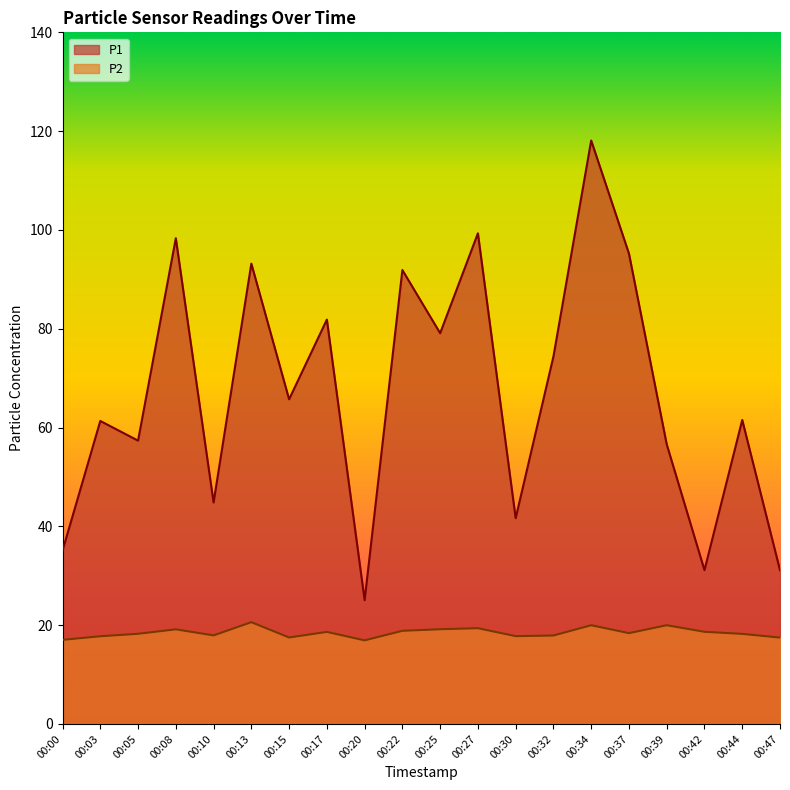

Does the chart display data point markers on the line(s)?

No